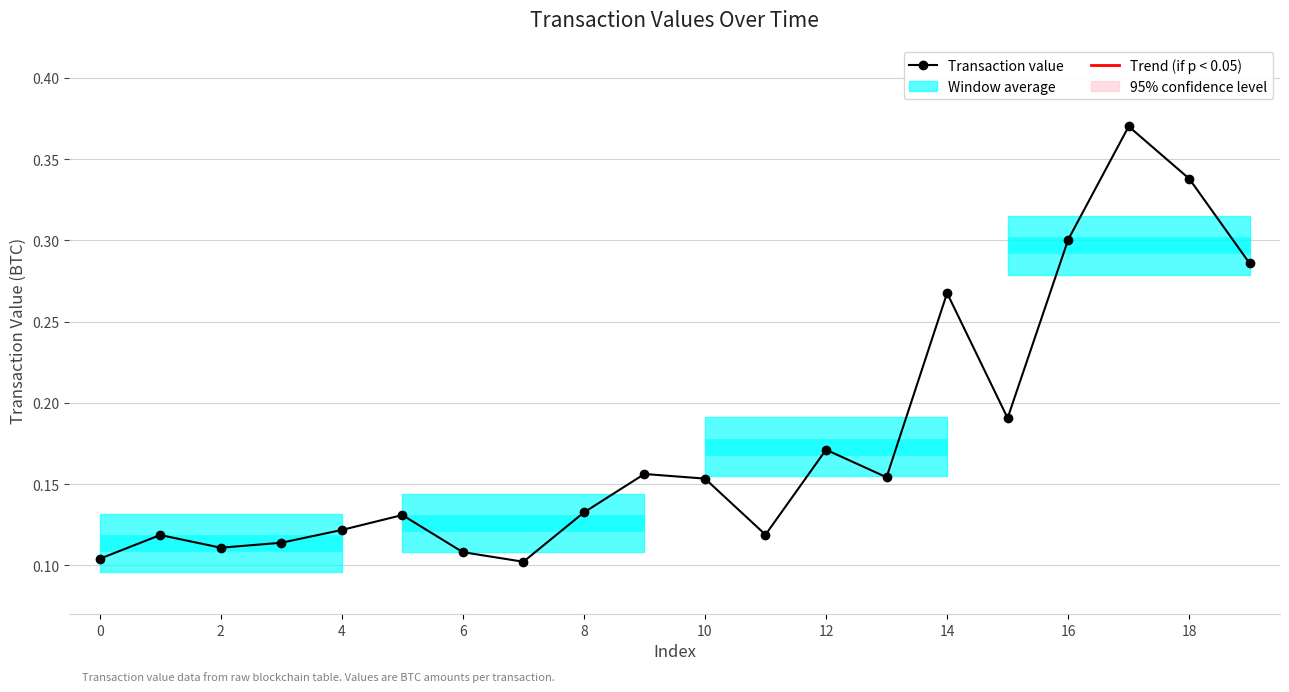

What is the sum of all values?

3.6